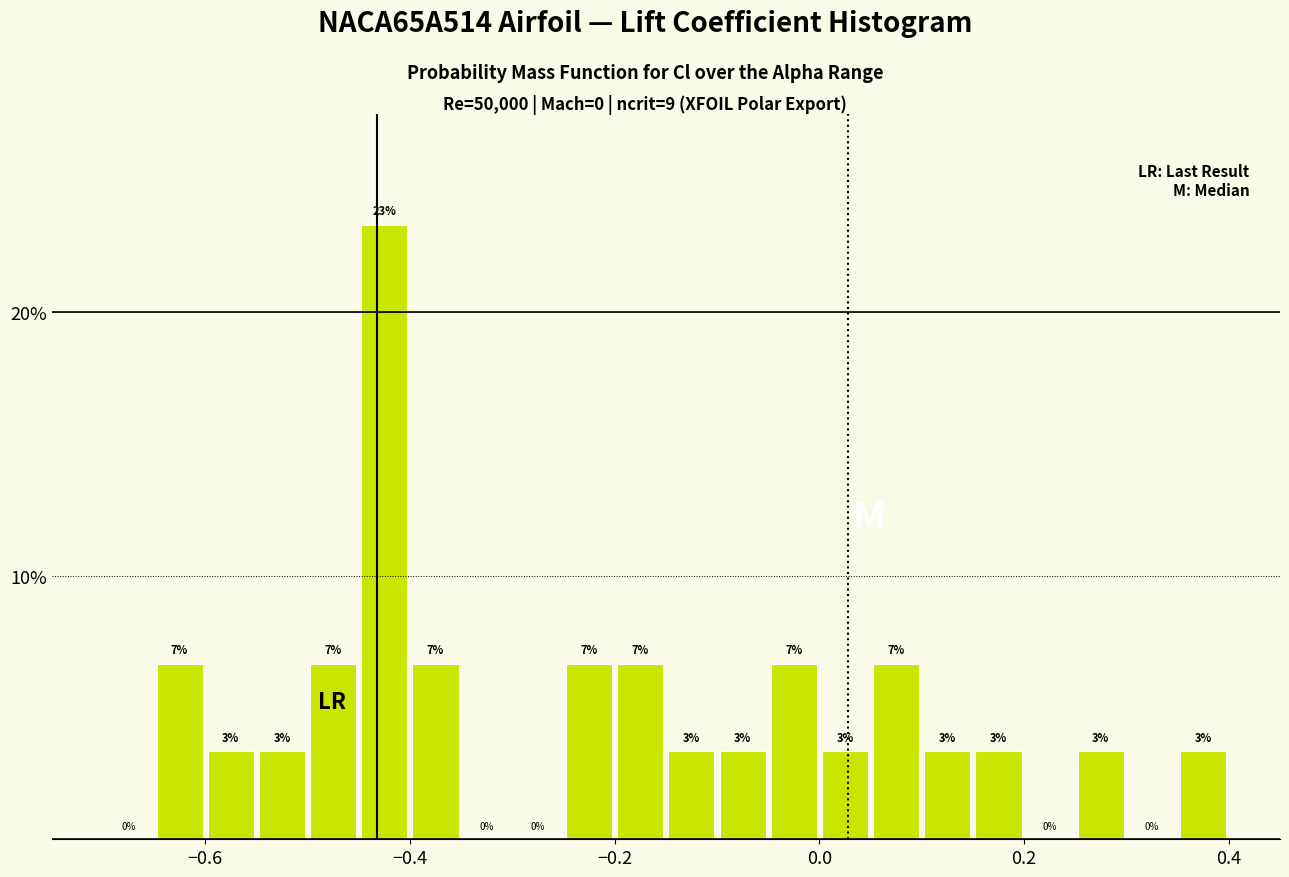

Read against the x-axis, roughly where is the centre of the tallest bar?

-0.42